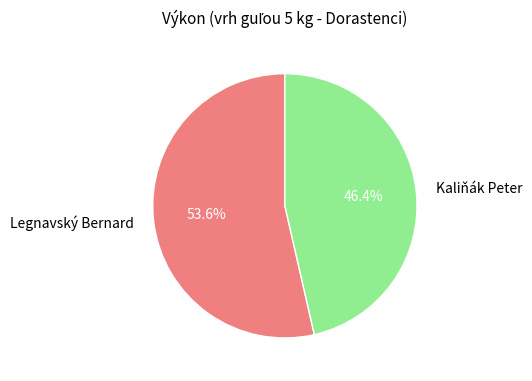

Combined, what portion of the pie is Kaliňák Peter and Legnavský Bernard?

100.0%